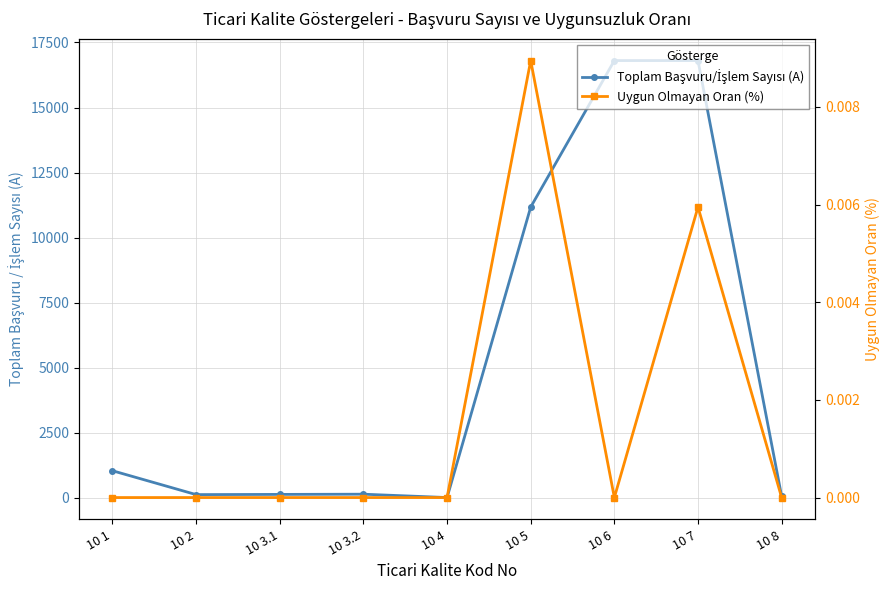

True or false: Uygun Olmayan Oran (%) and Toplam Başvuru/İşlem Sayısı (A) cross at least once.

False